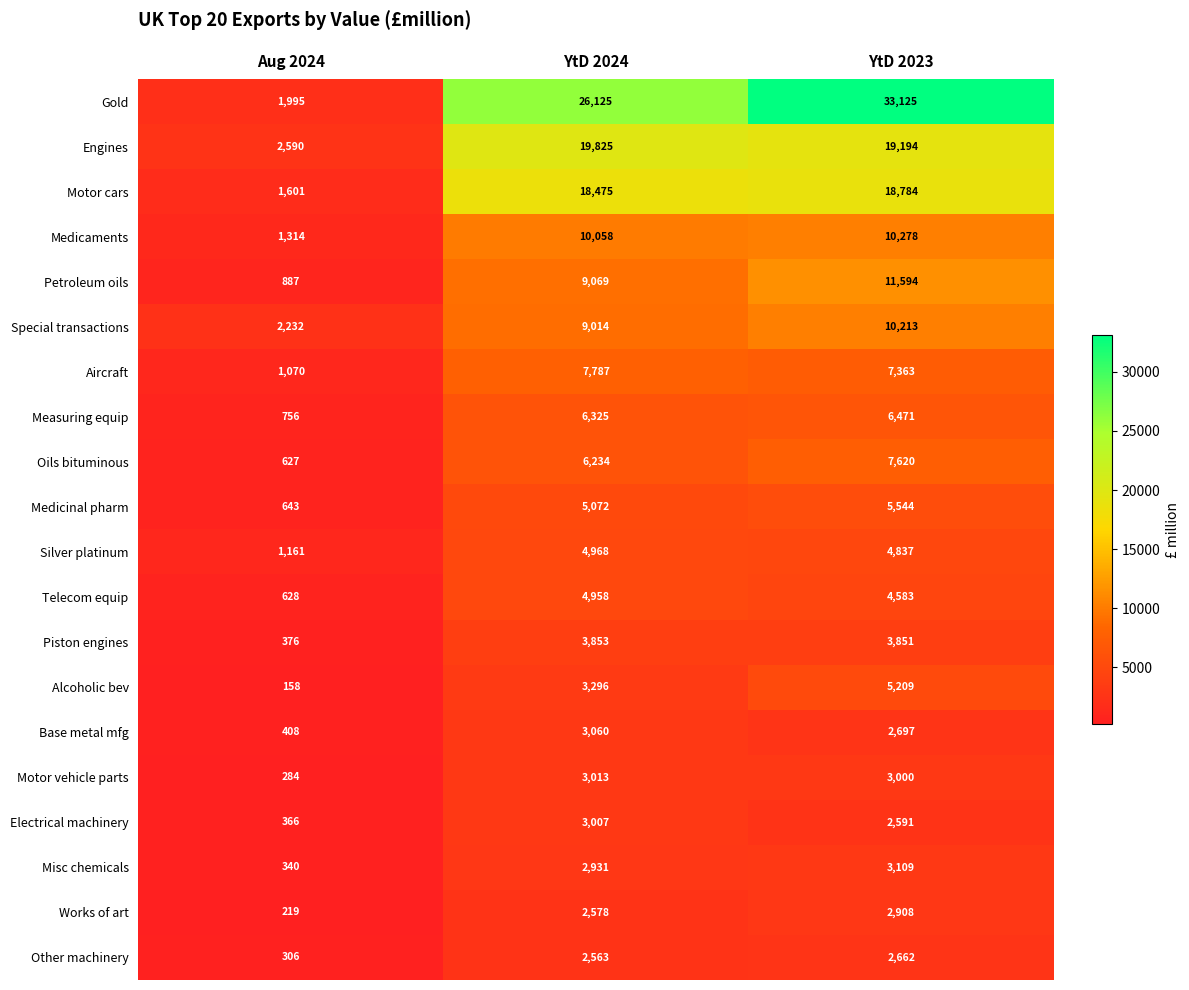

The value of Petroleum oils at YtD 2024 is 13955. True or false?

False